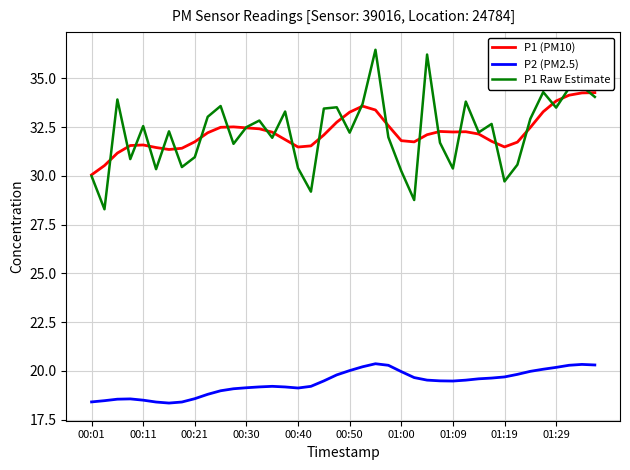

Which series has the largest range (max minus min)?

P1 Raw Estimate